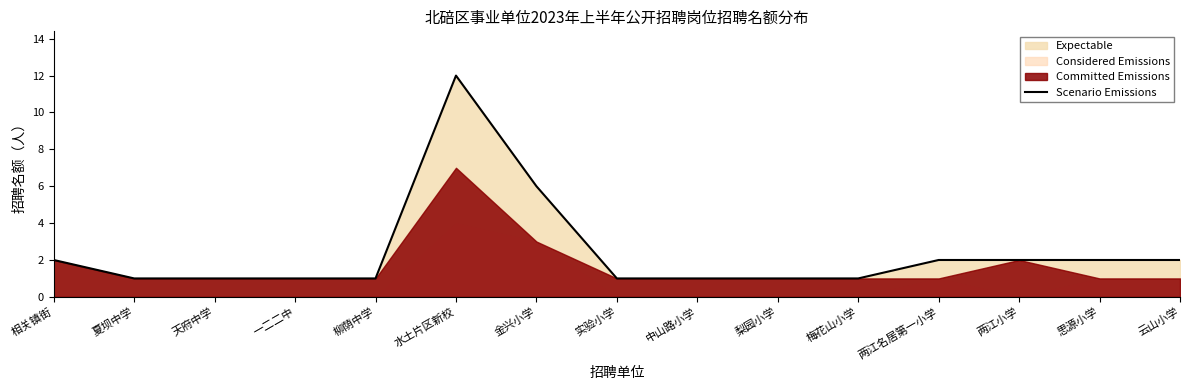

Which category has the lowest value across all series?

夏坝中学